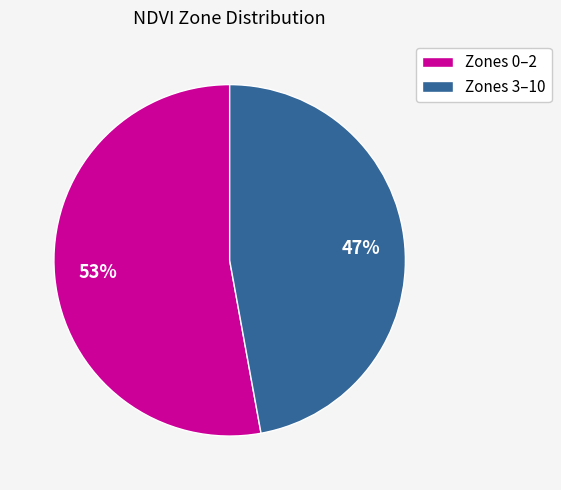

Does any single category account for the majority?

Yes